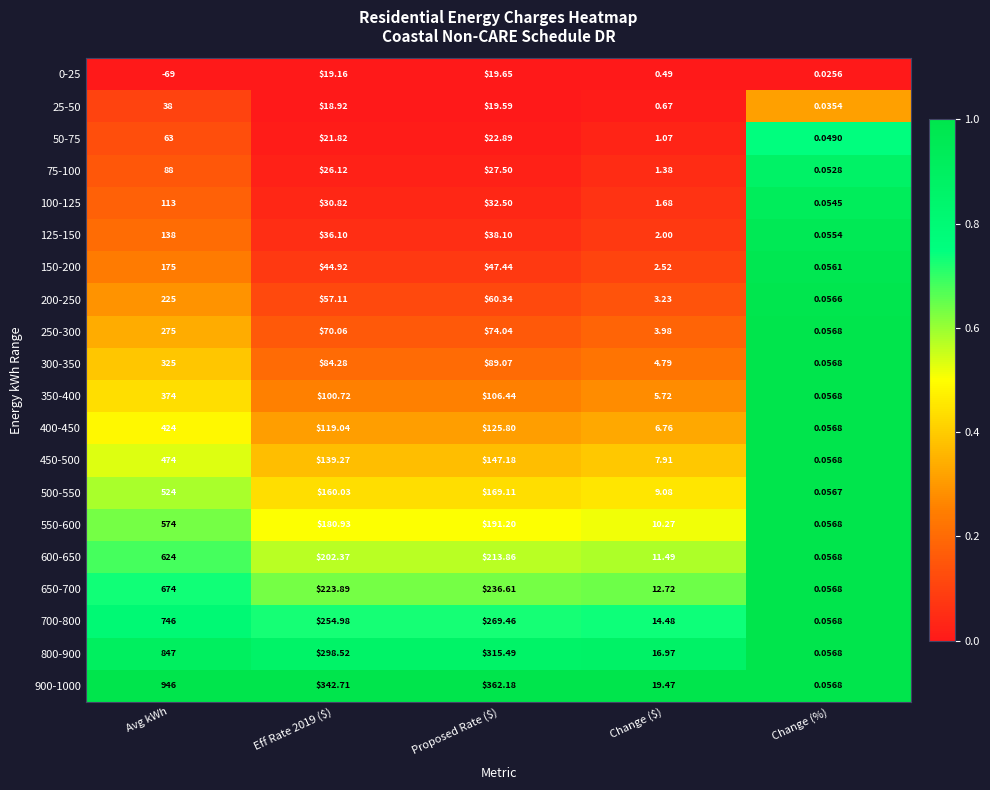

Which label corresponds to the smallest value in the chart?

Avg kWh